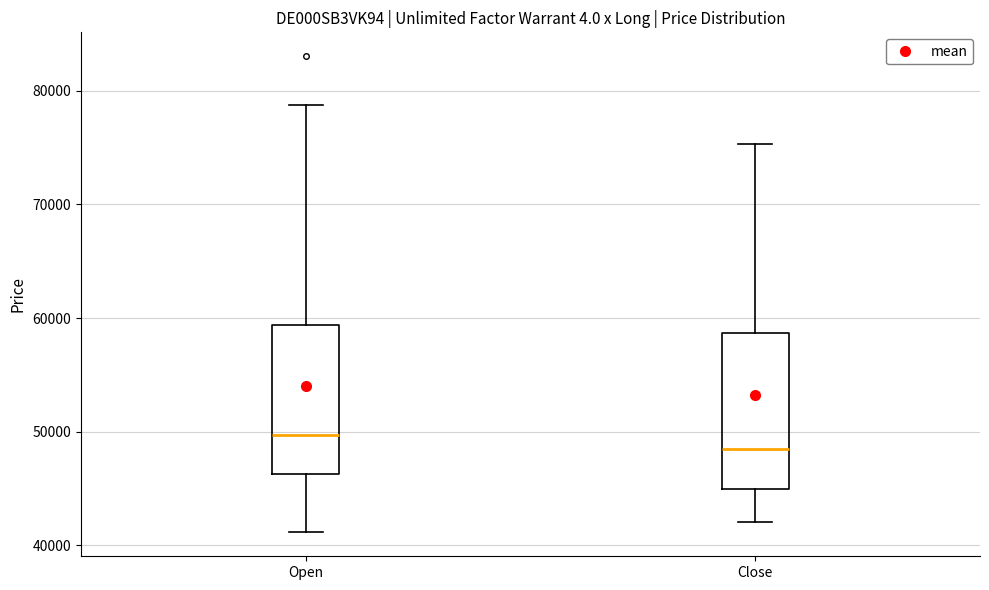

Reading left to right, transcribe this box plot: for each box, give where its median line is, the range the box spans, and where its two whiskers end, as read against the y-axis. The values are not printed on the chart, so give them approximately, as read against the axis.

Open: median 50000, box 46000 to 59000, whiskers 41000 to 79000
Close: median 48000, box 45000 to 59000, whiskers 42000 to 75000